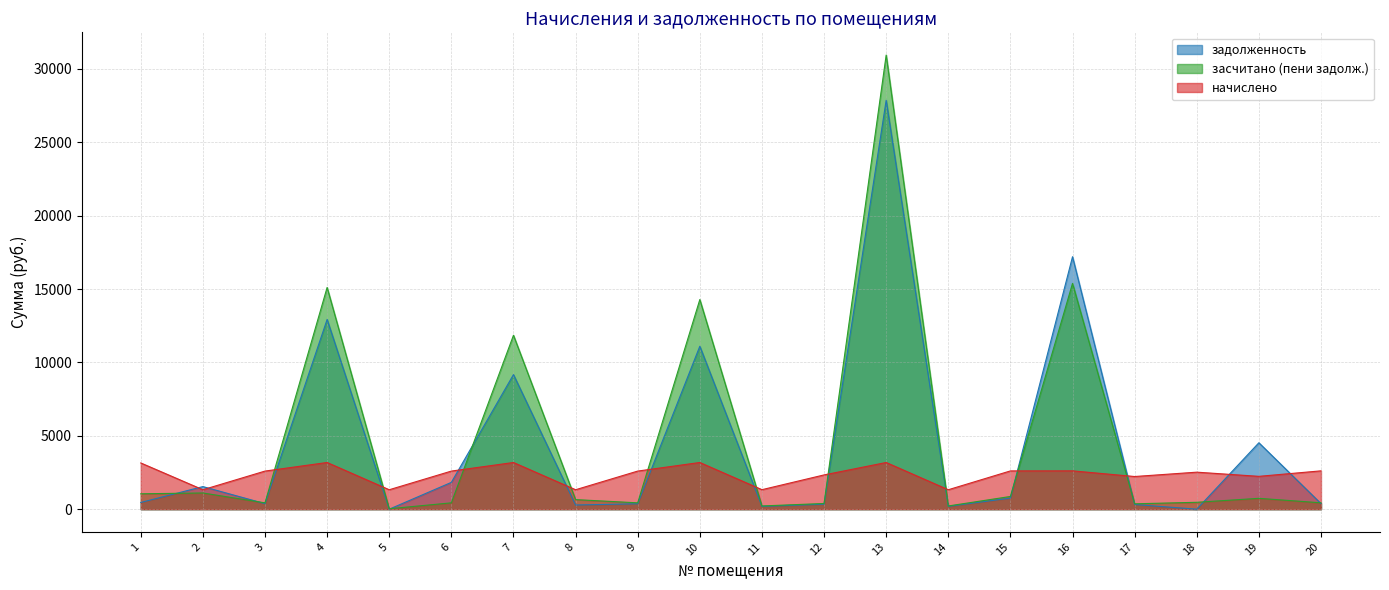

Reading right to left, transcribe all the data shown in this chart.

задолженность: 20=379.9	19=4527.4	18=0.0	17=320.2	16=17204.8	15=757.3	14=192.7	13=27866.5	12=340.0	11=193.2	10=11104.4	9=368.9	8=285.8	7=9171.4	6=1827.8	5=0.3	4=12929.5	3=377.7	2=1540.2	1=457.9
засчитано (пени задолж.): 20=435.0	19=740.8	18=469.8	17=367.9	16=15386.8	15=867.0	14=220.1	13=30948.9	12=389.2	11=220.7	10=14286.8	9=432.9	8=653.6	7=11853.8	6=432.9	5=29.6	4=15111.9	3=432.1	2=1105.0	1=1049.6
начислено: 20=2613.0	19=2238.6	18=2523.3	17=2226.9	16=2613.0	15=2609.1	14=1326.0	13=3182.4	12=2336.1	11=1329.9	10=3182.4	9=2597.4	8=1326.0	7=3182.4	6=2597.4	5=1326.0	4=3182.4	3=2597.4	2=1326.0	1=3151.2